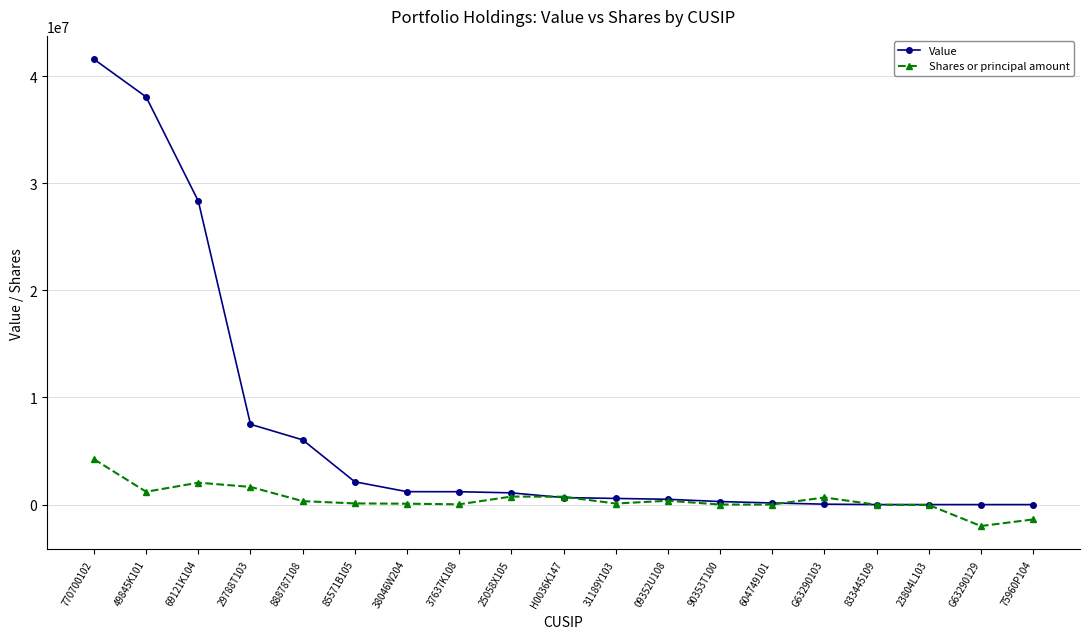

Rank the series by their maximum value, from highest to lowest.

Value, Shares or principal amount